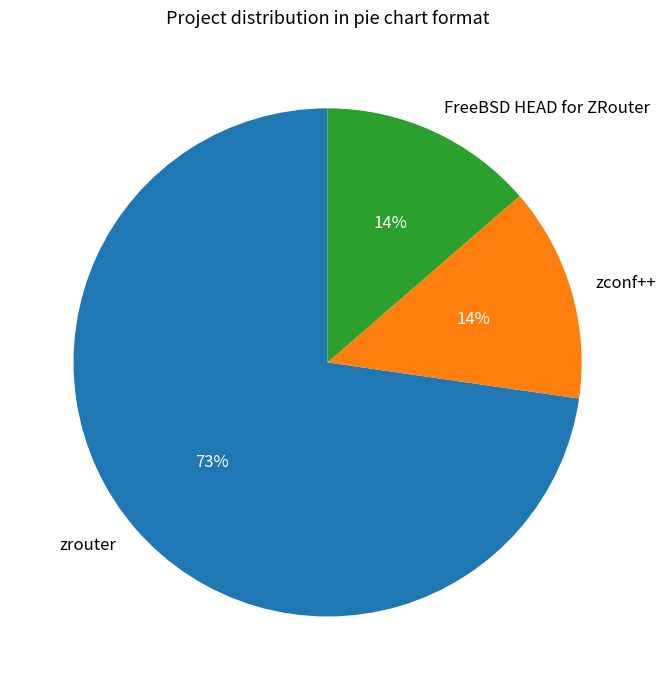

Count the number of slices in the pie.

3